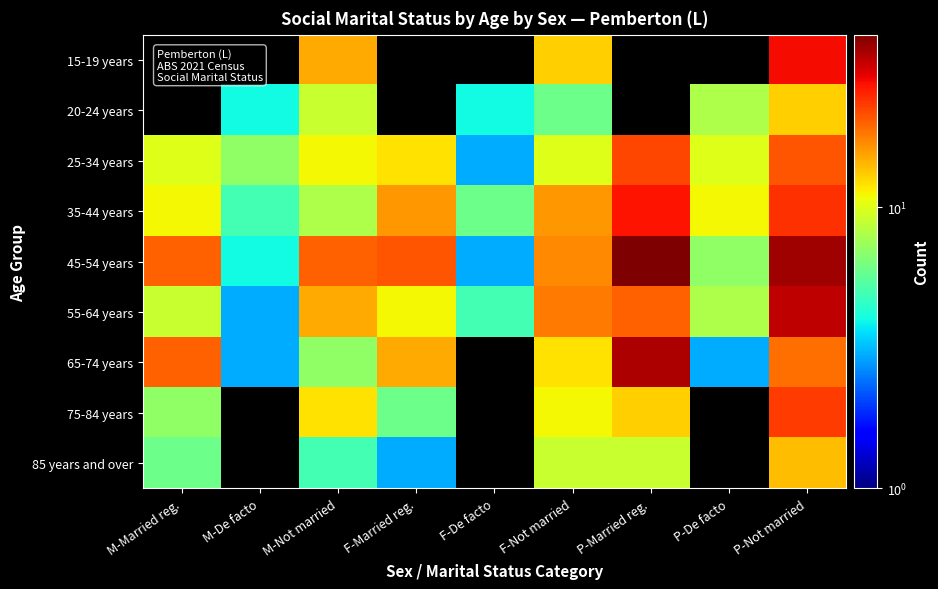

What is the difference between the highest and lowest values at M-De facto?

7